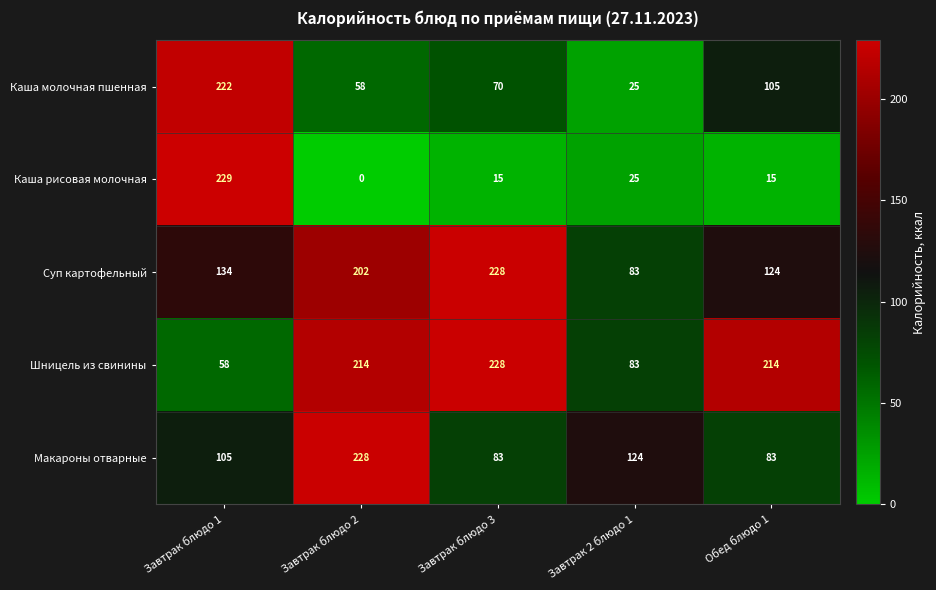

Which series changed the most between Завтрак блюдо 1 and Завтрак блюдо 3?

Каша рисовая молочная